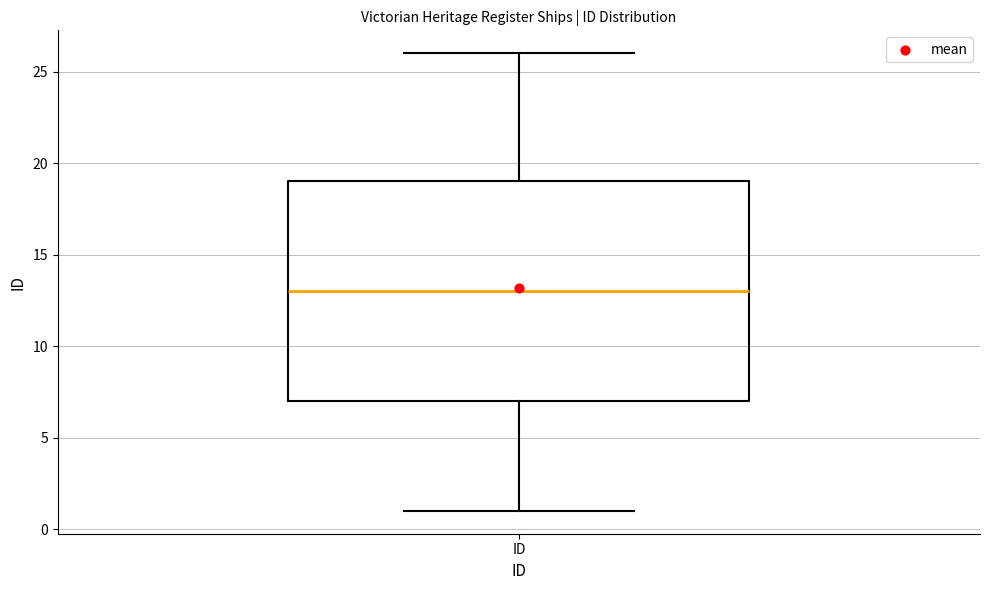

Transcribe this box plot: give where the median line is, the range the box spans, and where the two whiskers end, as read against the y-axis. The values are not printed on the chart, so give them approximately, as read against the axis.

median 13, box 7 to 19, whiskers 1 to 26